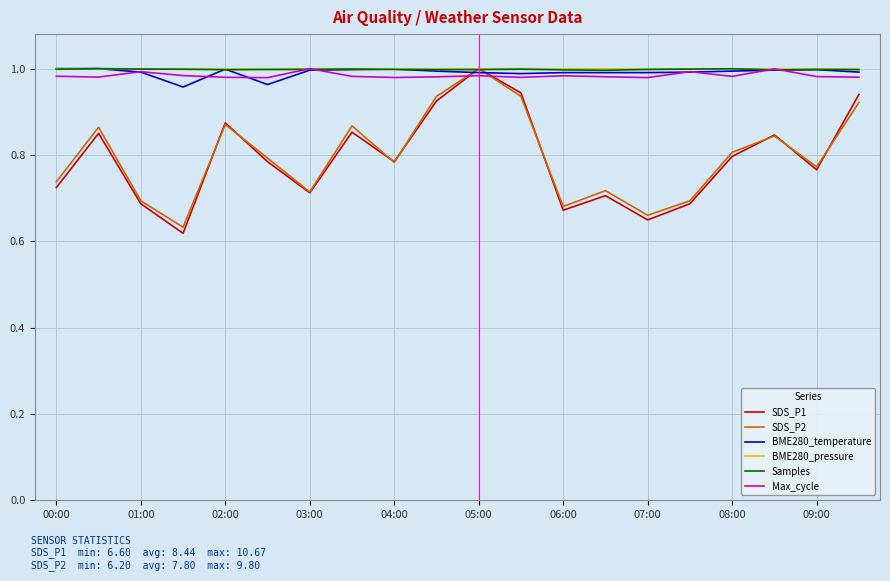

At which category is the sum across all series the highest?

05:00